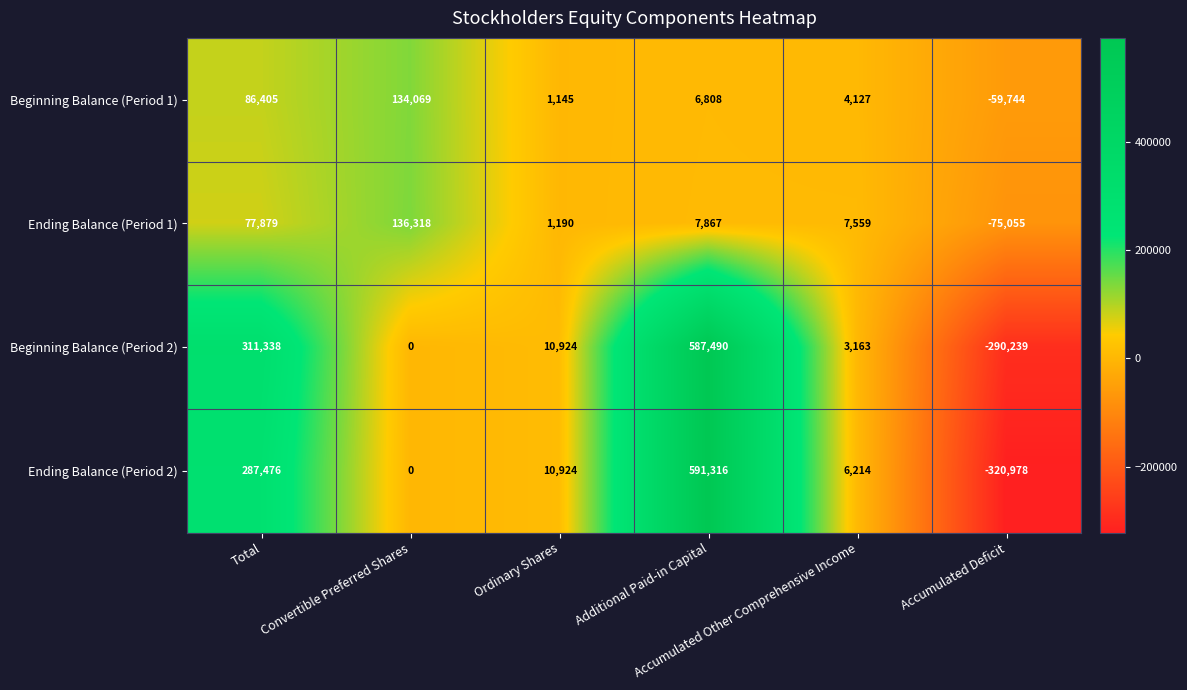

Which series has the largest range (max minus min)?

Ending Balance (Period 2)